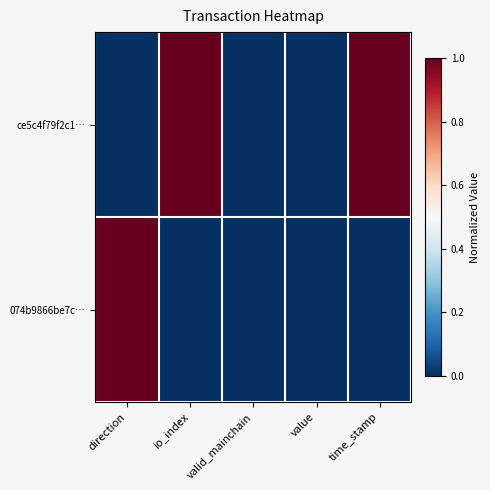

Rank the series by their maximum value, from lowest to highest.

ce5c4f79f2c1…, 074b9866be7c…